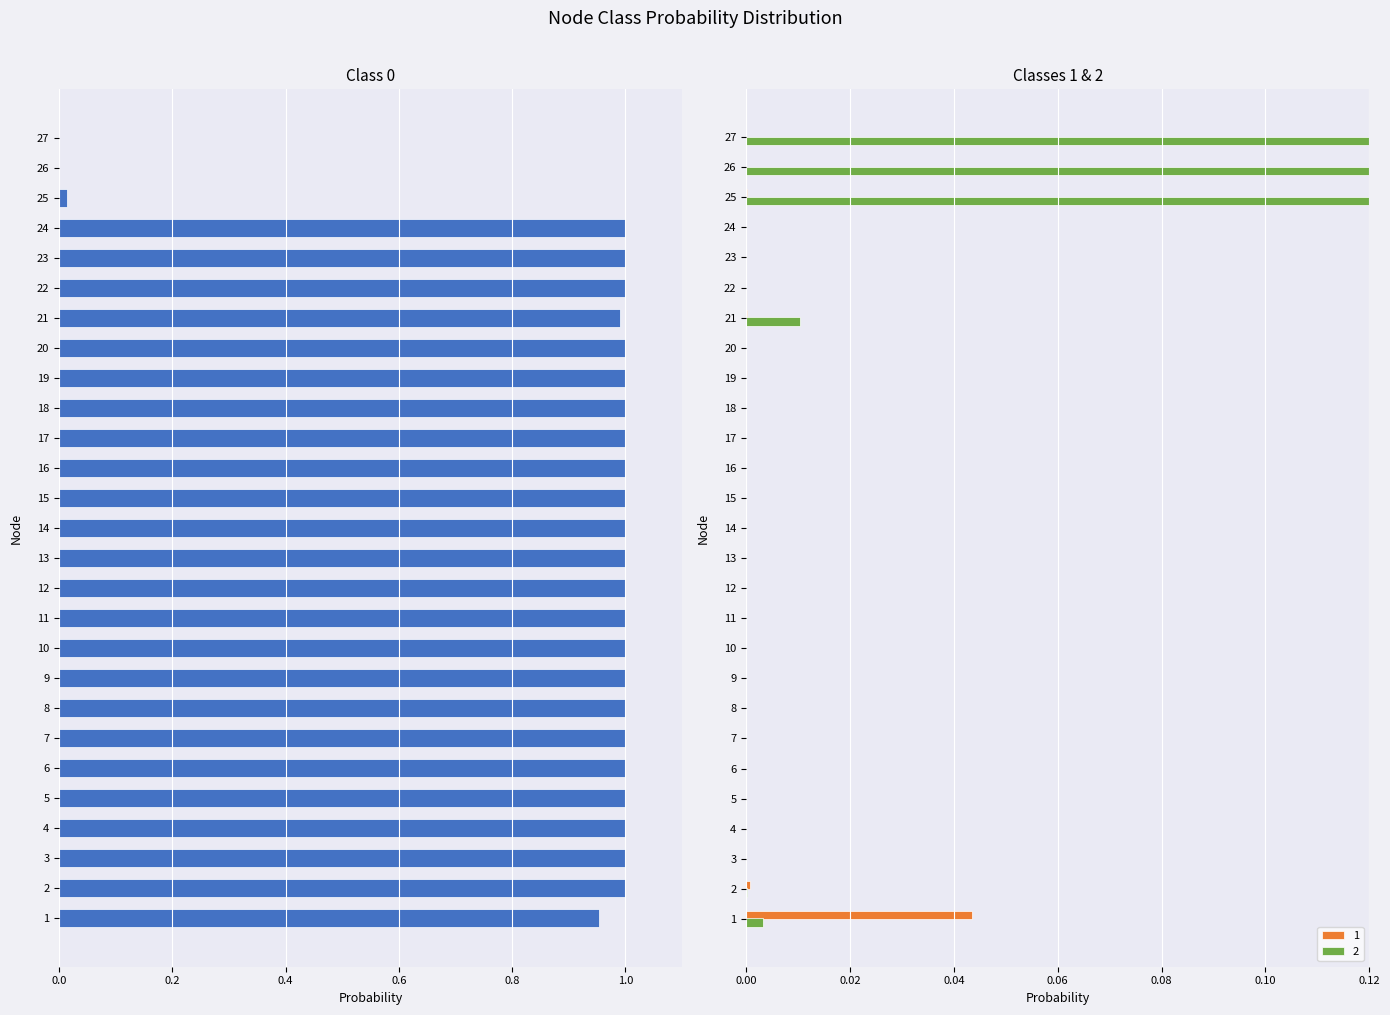

How many bars are there in each group?

3